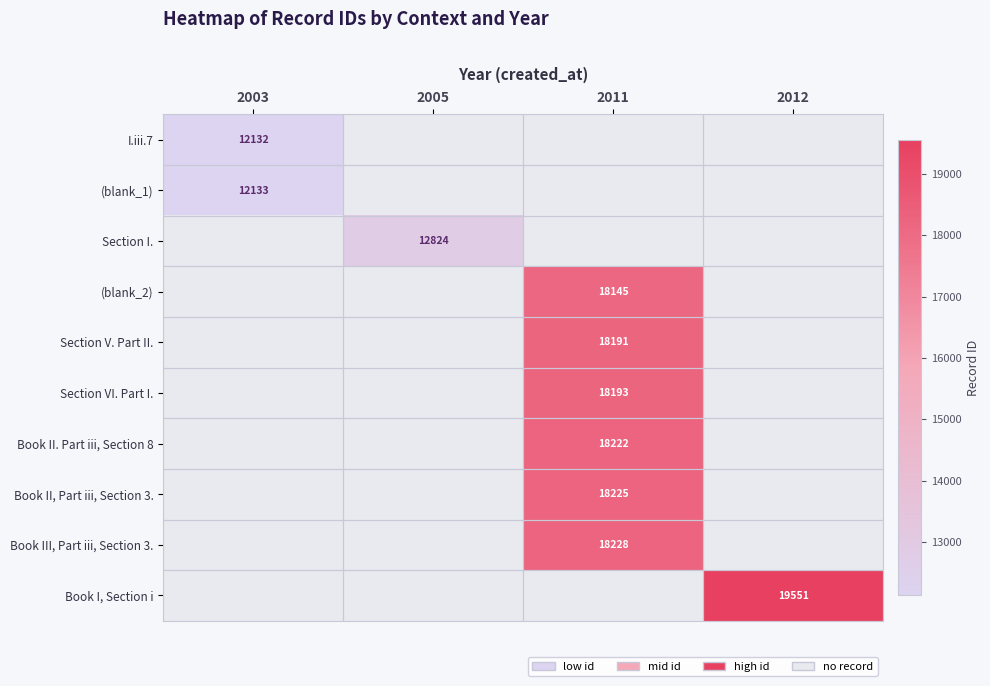

True or false: Book I, Section i has a value of 19551 at 2012.

True